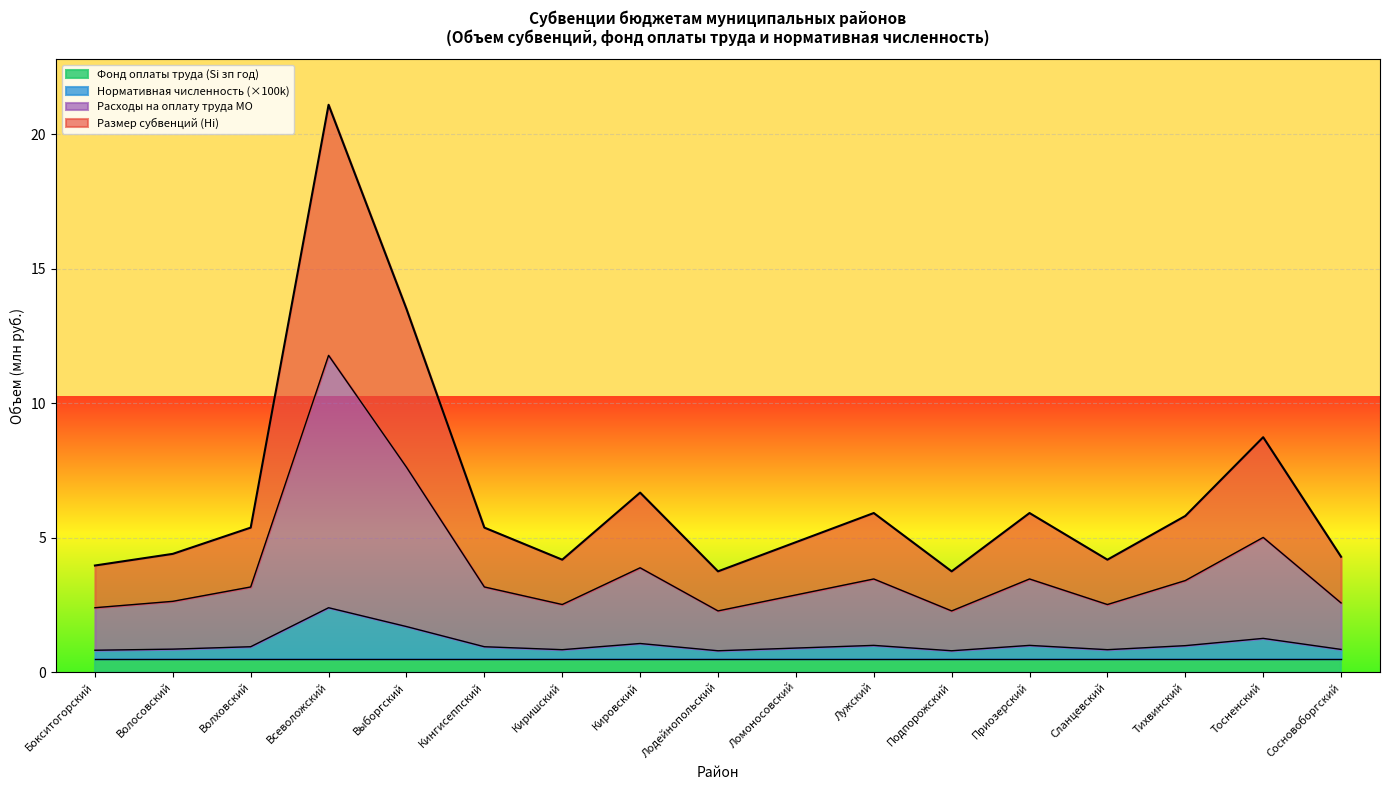

What position from the right is Лужский?

7